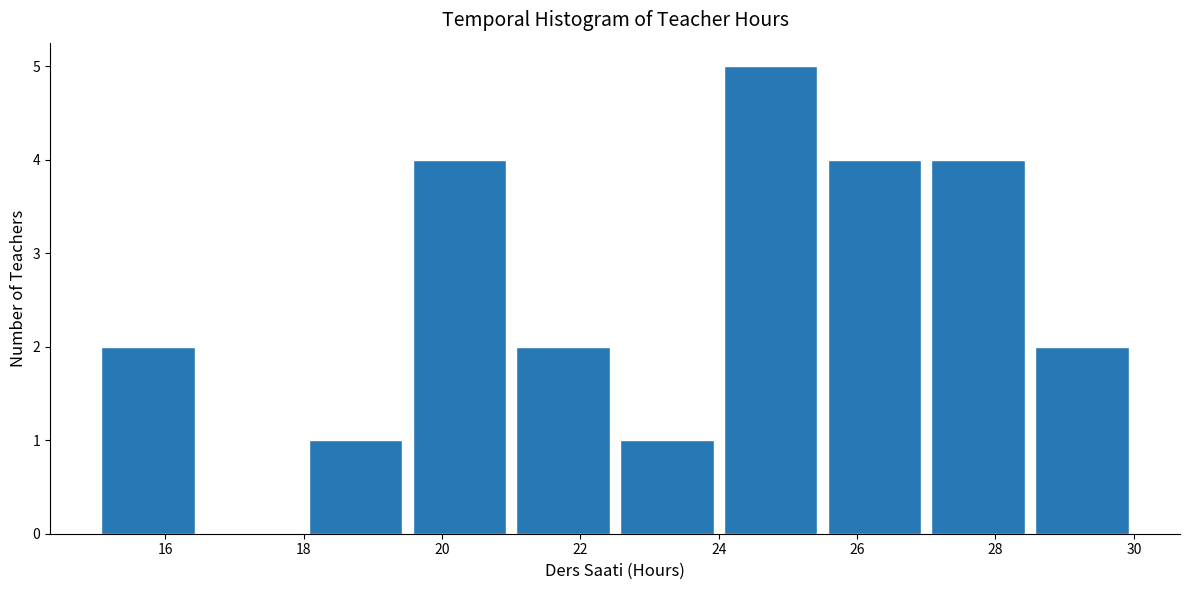

How tall is the bar that spans 19.5 to 21.0 on the x-axis? Neither the bar edges nor the heights are printed on the chart, so give them approximately, as read against the axes.

4